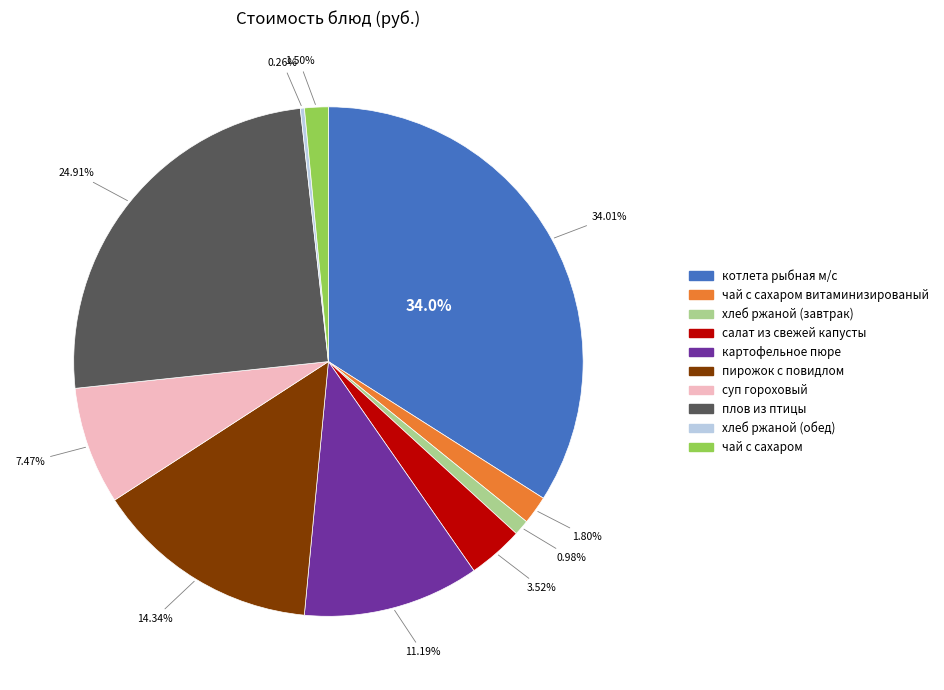

The чай с сахаром slice represents 2% of the pie. True or false?

True